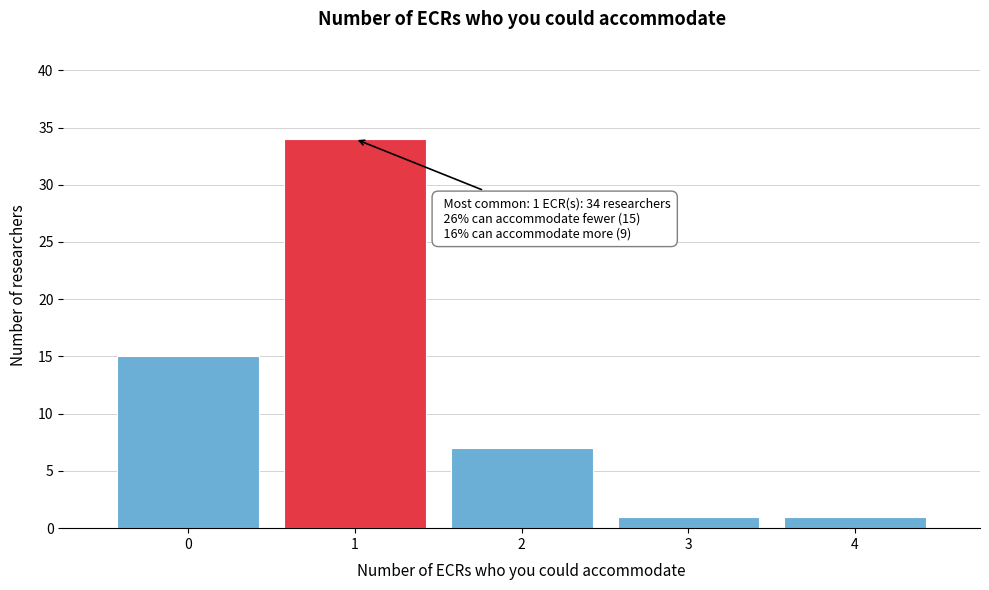

Which range on the x-axis has the tallest bar?

0.5 to 1.5